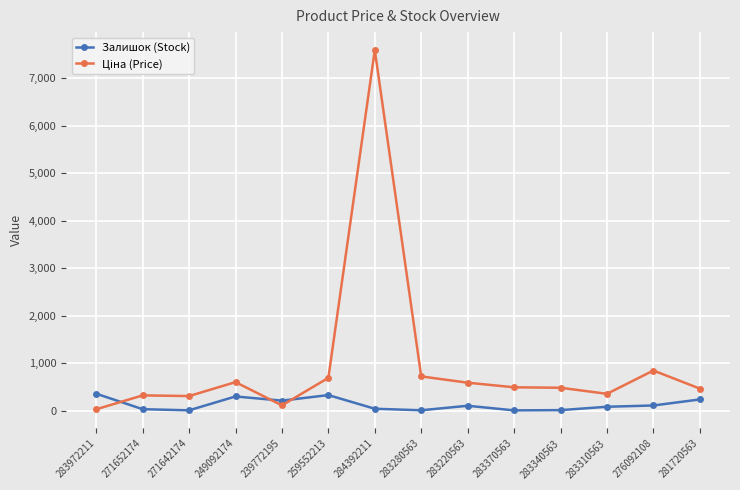

Which category has the highest value across all series?

284392211